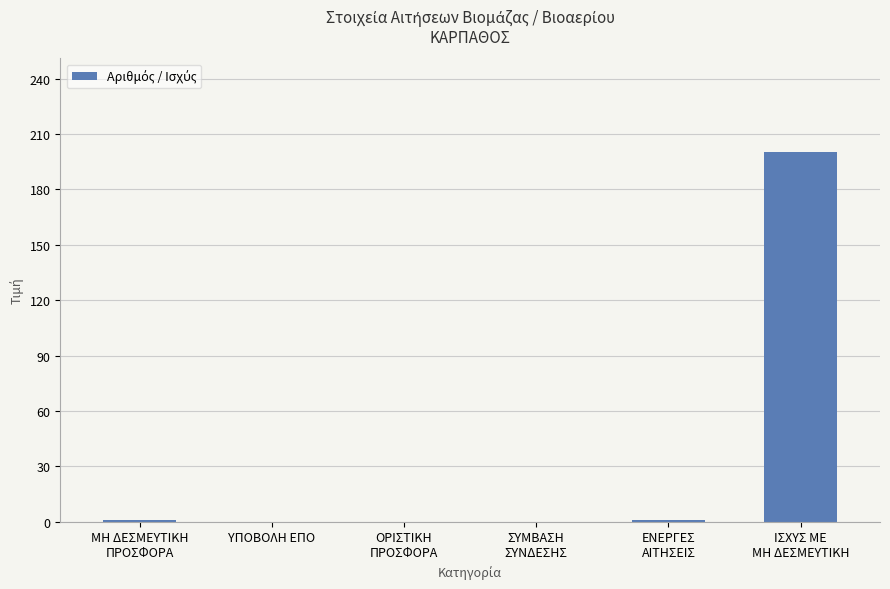

True or false: the data shows -101 at ΥΠΟΒΟΛΗ ΕΠΟ.

False